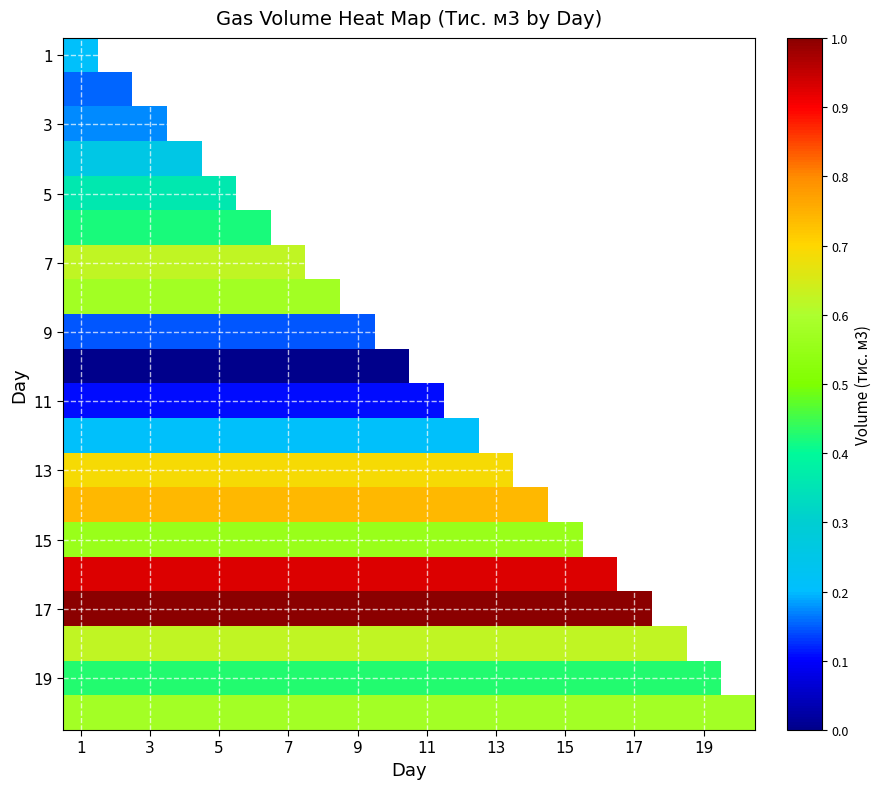

What is the highest value of the 15 series?

0.6